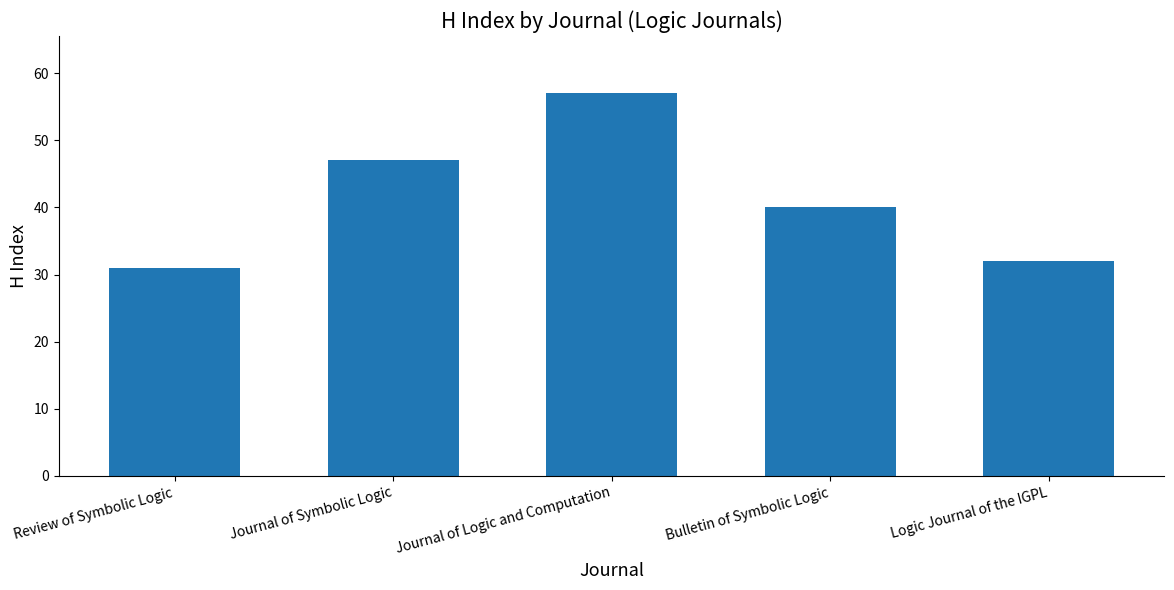

What is the label of the 2nd bar from the left?

Journal of Symbolic Logic